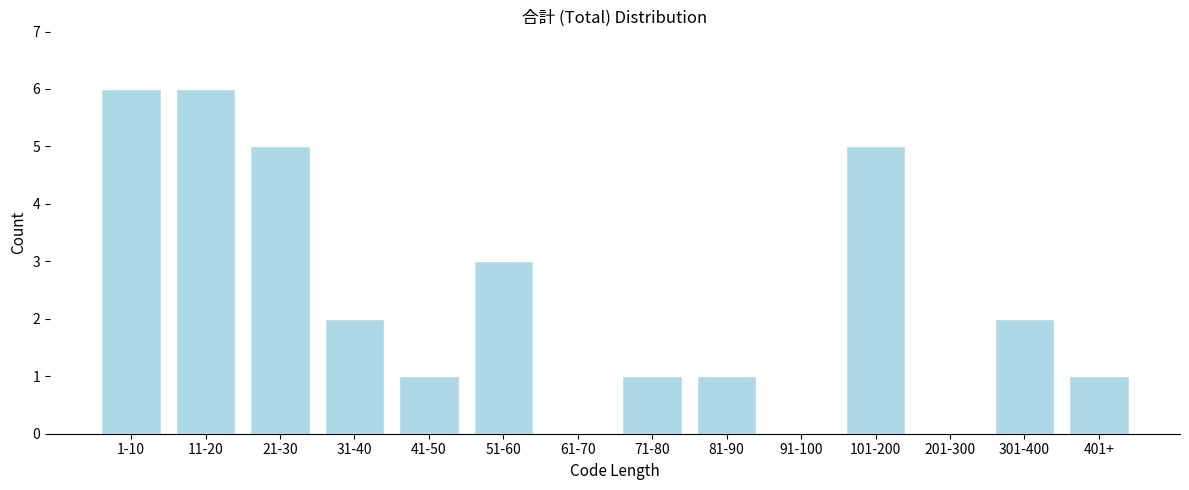

Reading left to right, what are all the values shown in this chart?

1-10=6	11-20=6	21-30=5	31-40=2	41-50=1	51-60=3	61-70=0	71-80=1	81-90=1	91-100=0	101-200=5	201-300=0	301-400=2	401+=1